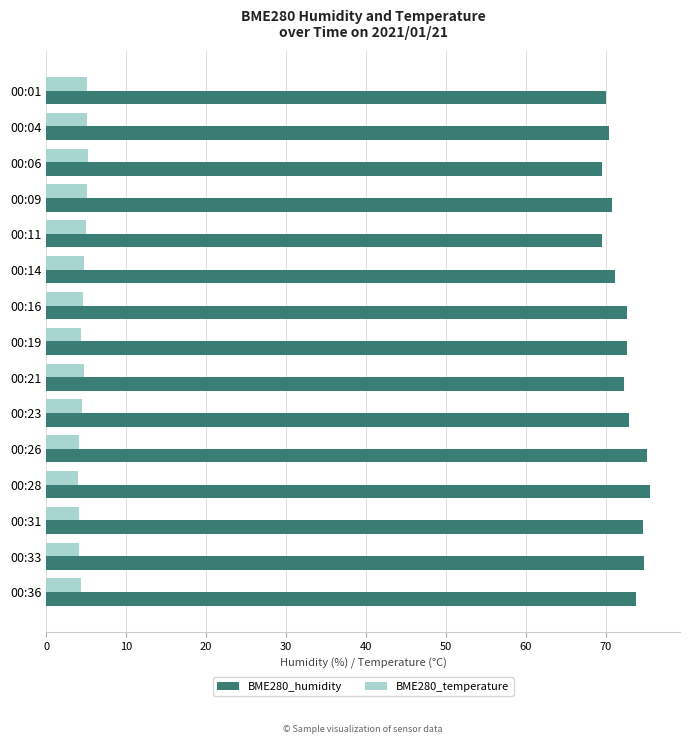

Is it true that BME280_temperature equals 2.2 at 00:21?

False